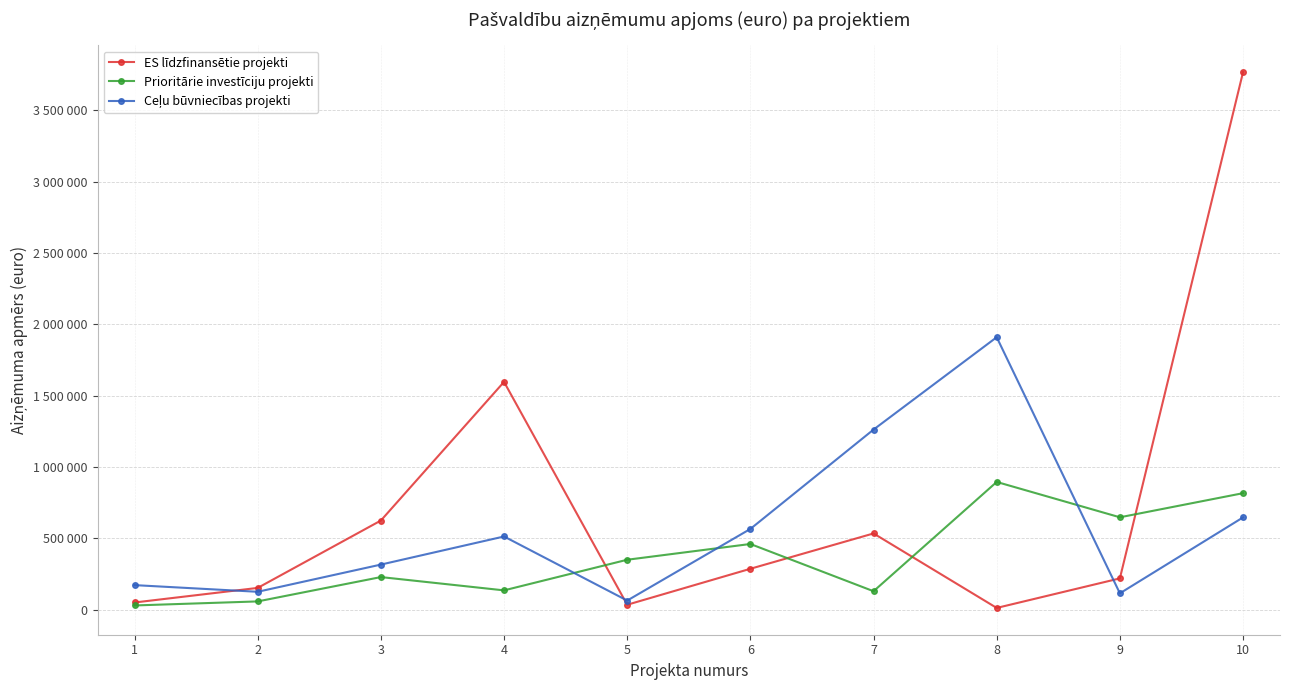

Which category has the highest value in the Ceļu būvniecības projekti series?

8